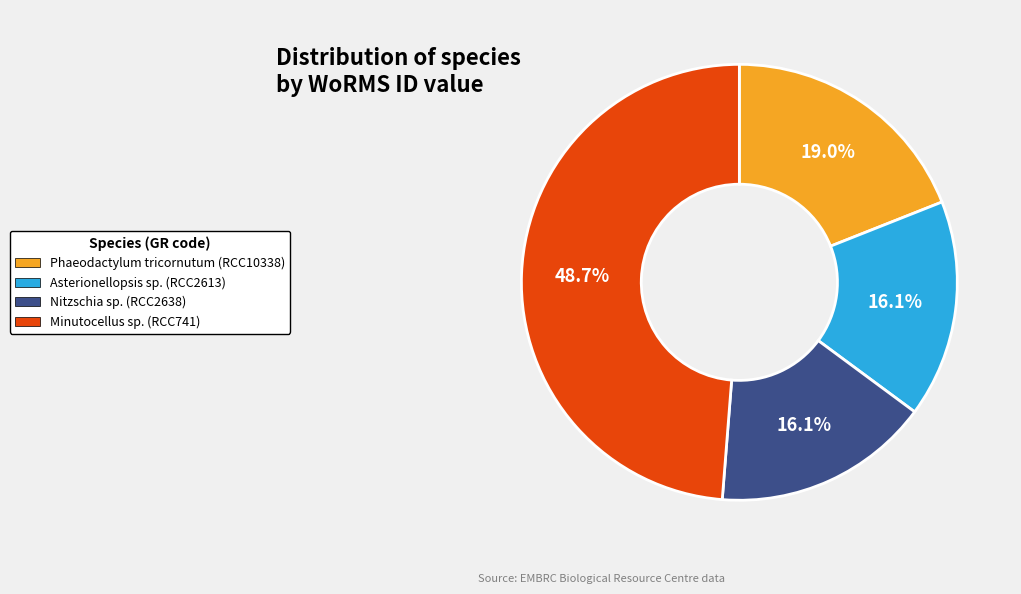

To the nearest percent, what is the average slice percentage?

25%